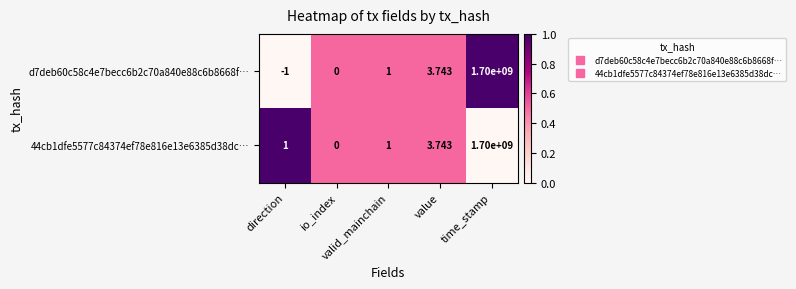

Which category has the highest value across all series?

time_stamp